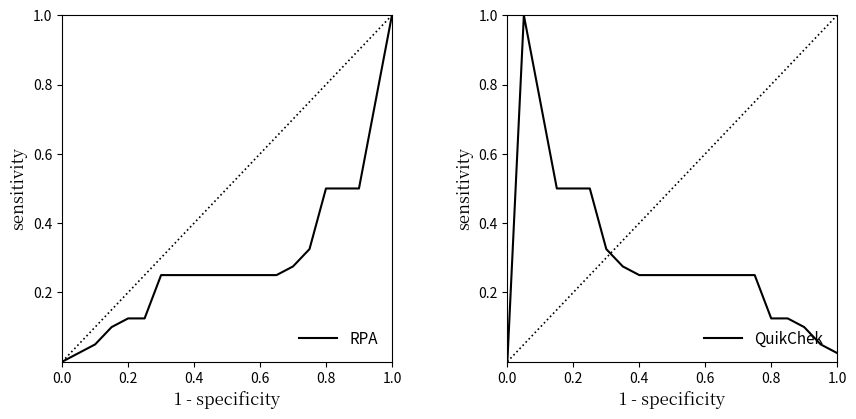

What is the maximum value for RPA?

1.0